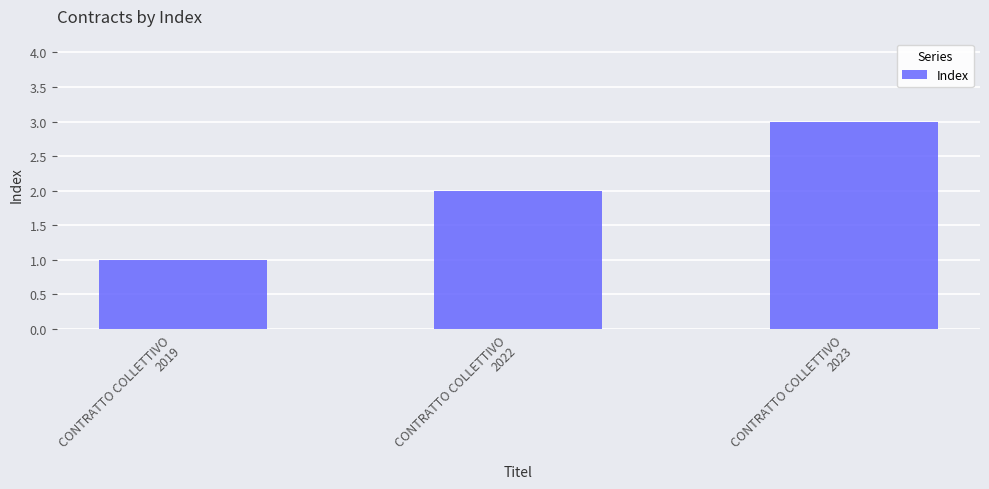

Approximately how many times larger is the value at CONTRATTO COLLETTIVO
2023 compared to CONTRATTO COLLETTIVO
2019?

3.0